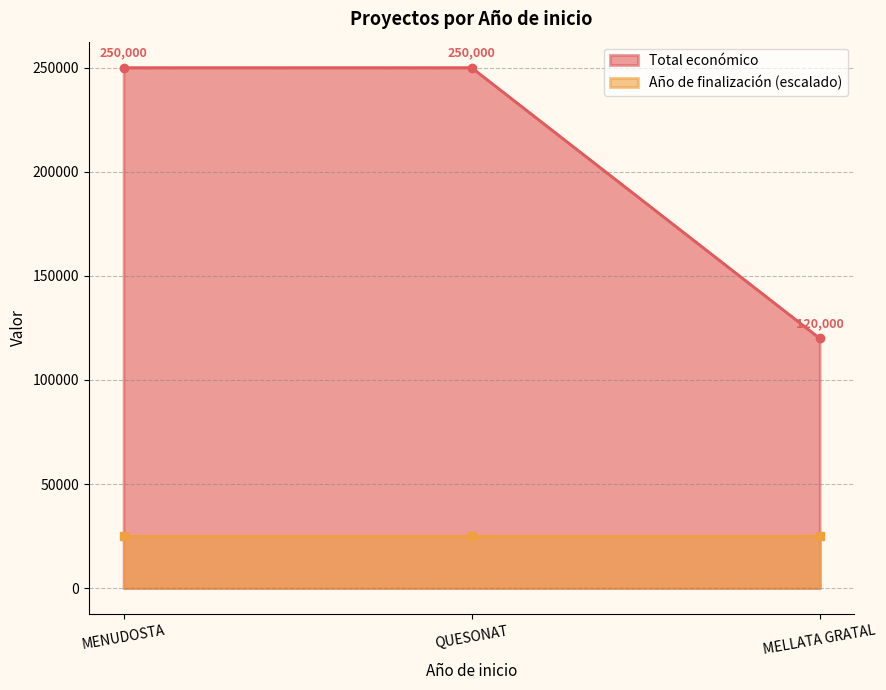

The Total económico series shows 250000 at QUESONAT. True or false?

True